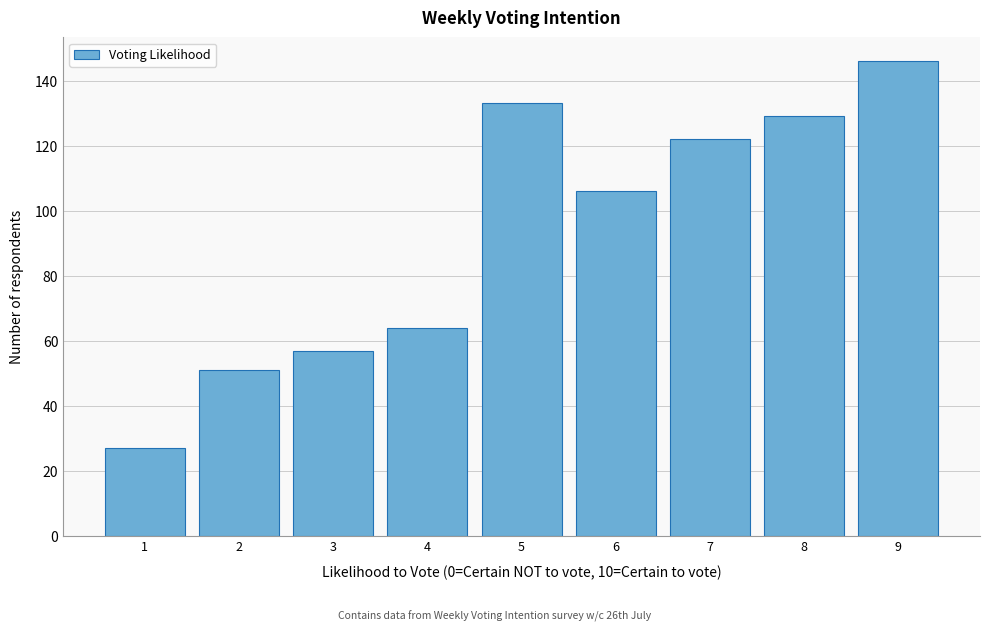

Reading right to left, what are all the values shown in this chart?

146	129	122	106	133	64	57	51	27